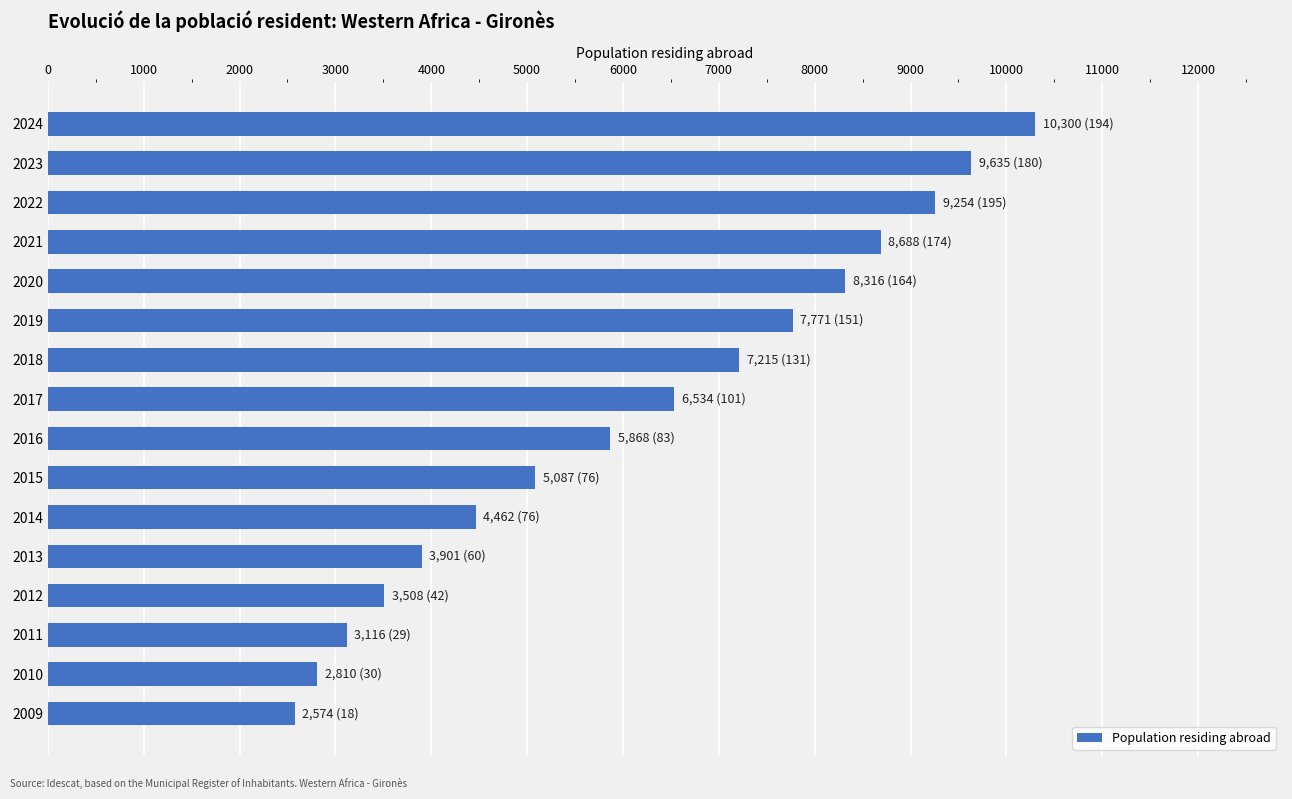

Reading top to bottom, transcribe all the data shown in this chart.

2024=10300	2023=9635	2022=9254	2021=8688	2020=8316	2019=7771	2018=7215	2017=6534	2016=5868	2015=5087	2014=4462	2013=3901	2012=3508	2011=3116	2010=2810	2009=2574